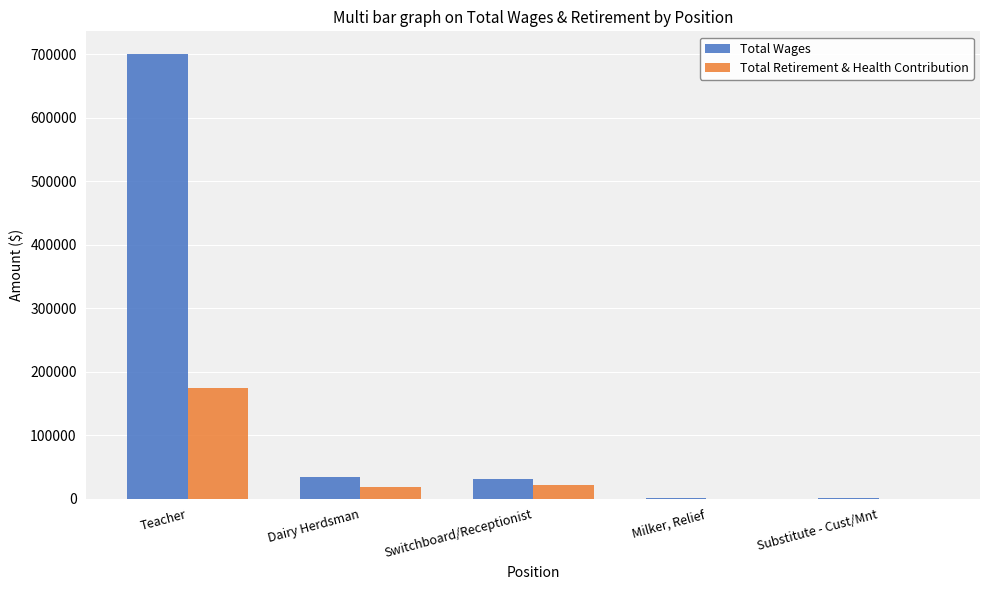

What is the sum of all Total Retirement & Health Contribution values?

214225